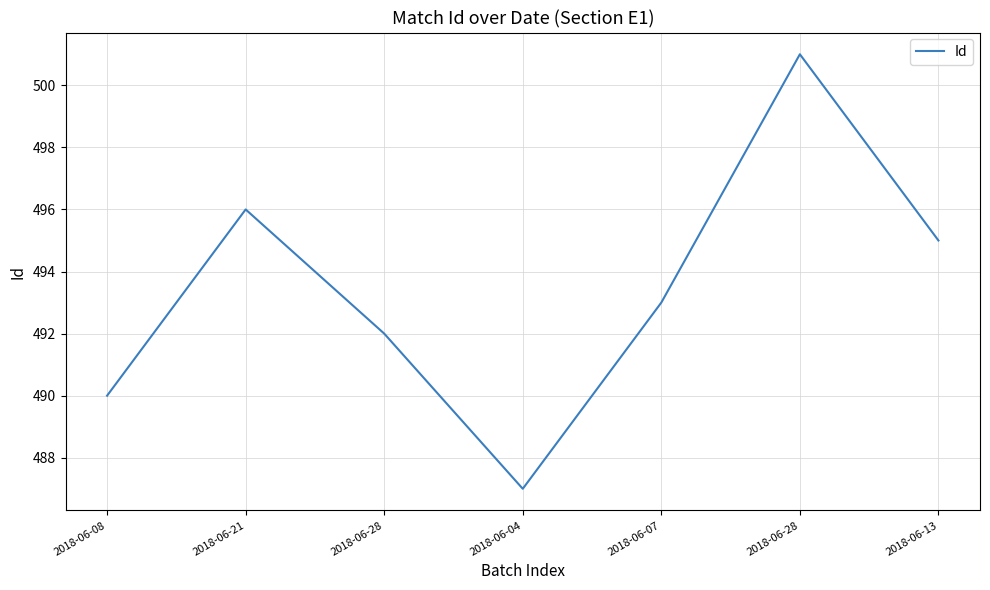

Does the chart display data point markers on the line(s)?

No